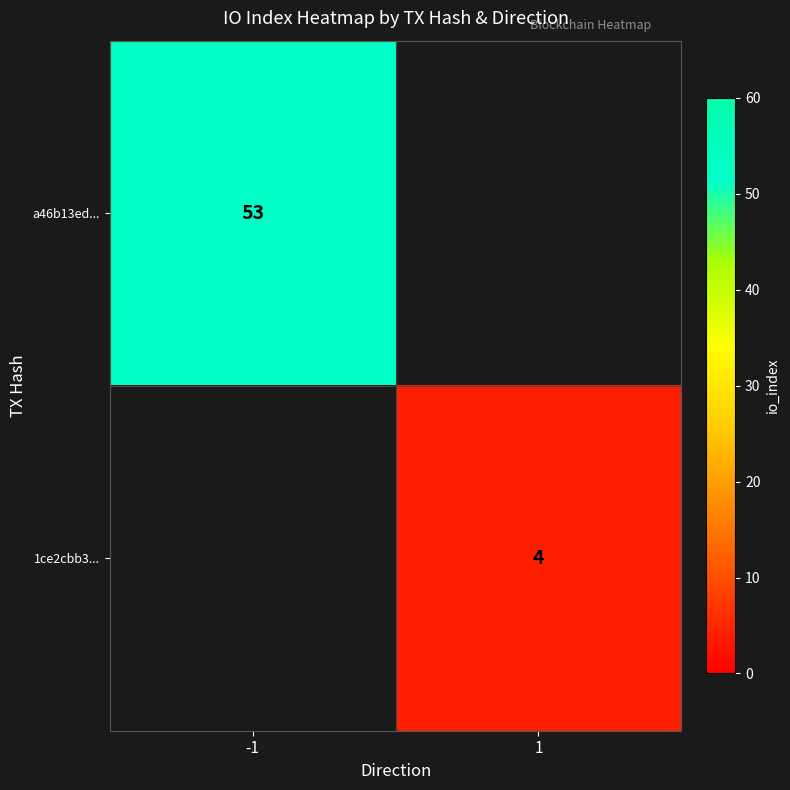

Is it true that 1ce2cbb3... equals 6 at 1?

False